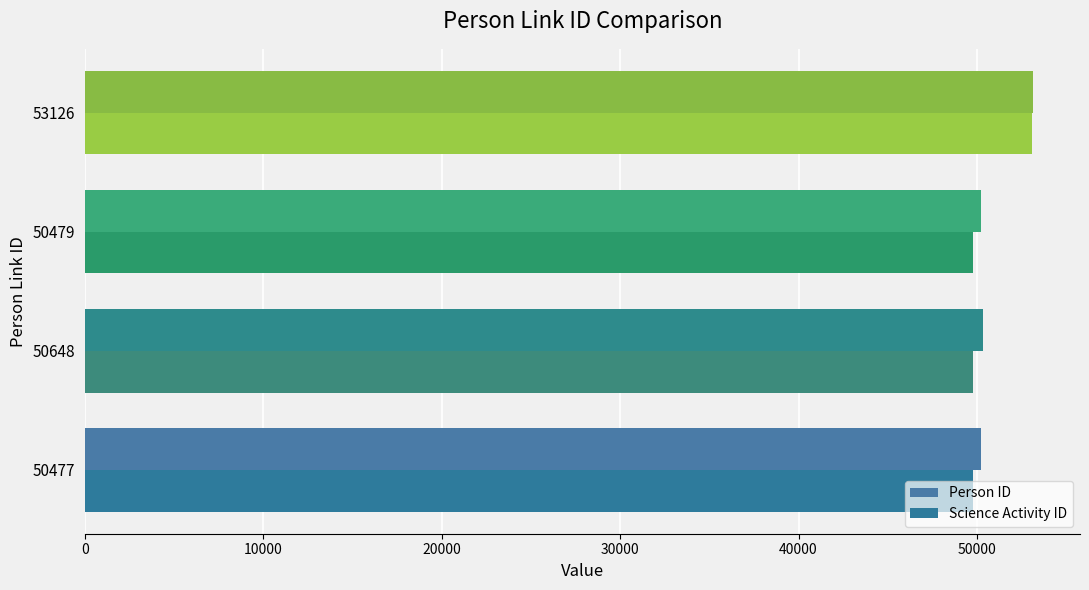

What is the value of the Person ID bar at the 2nd from the left?

50349